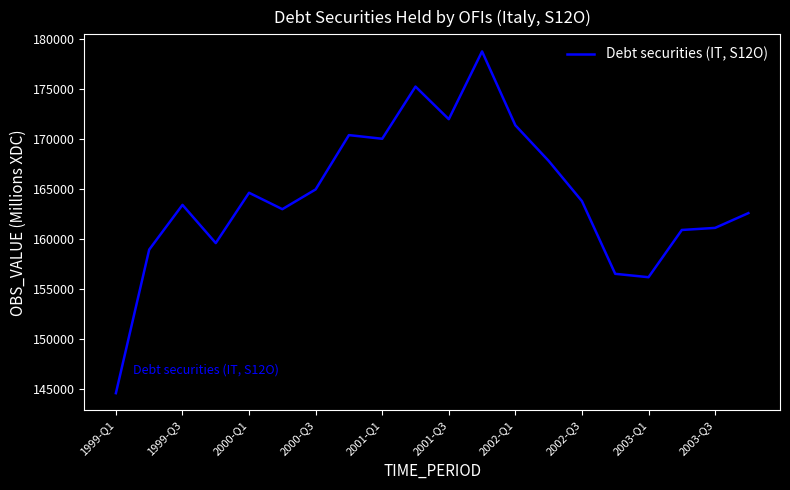

What is the greatest value displayed?

178754